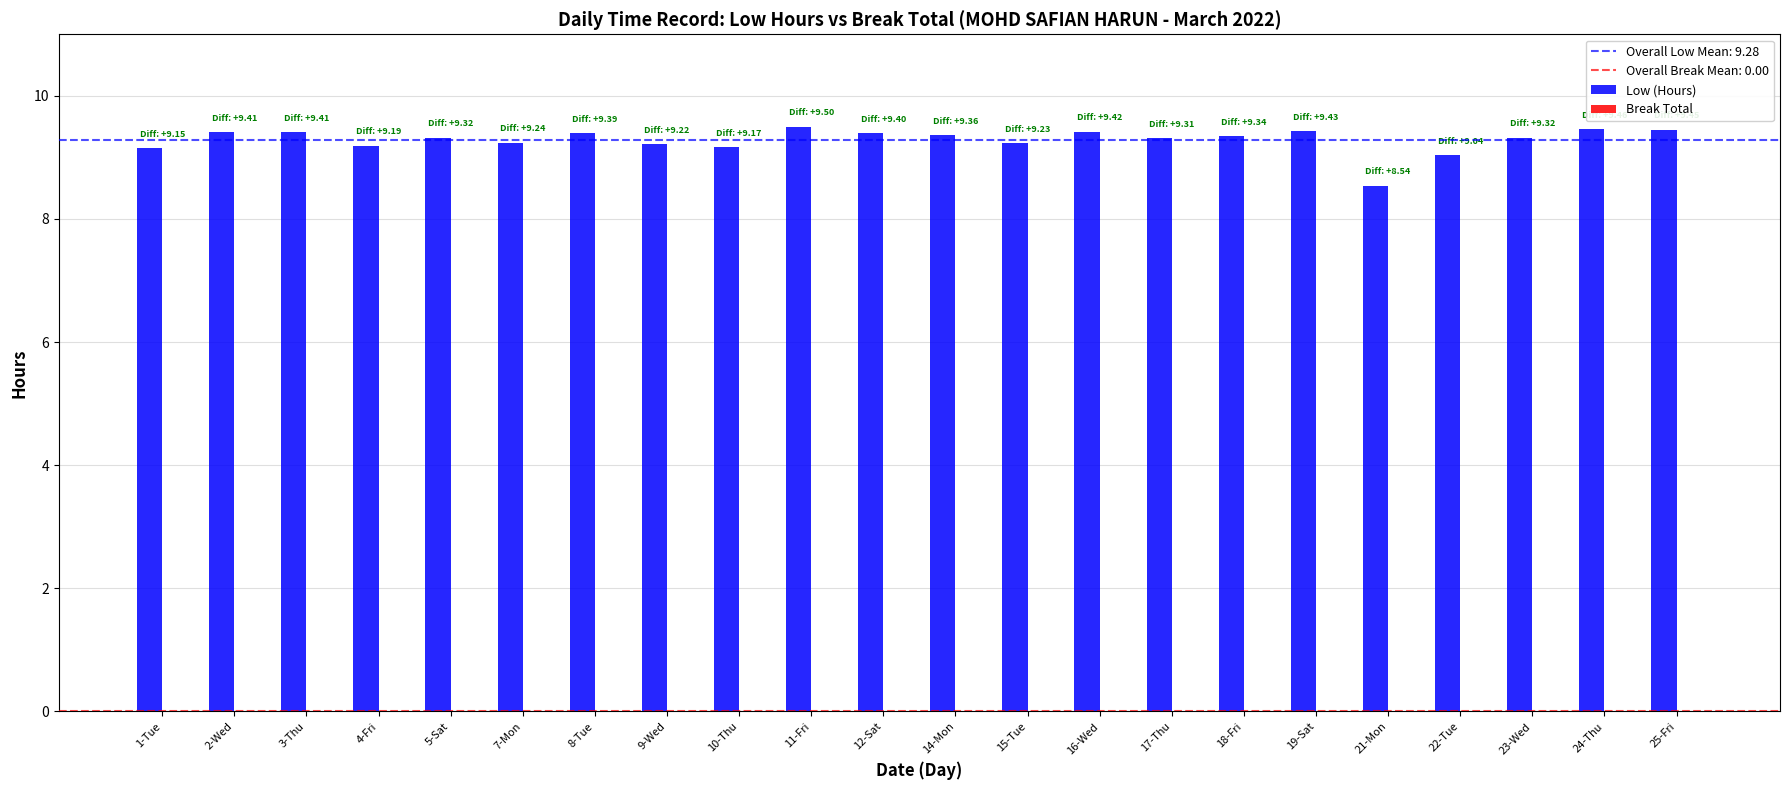

What is the greatest value displayed?

9.5